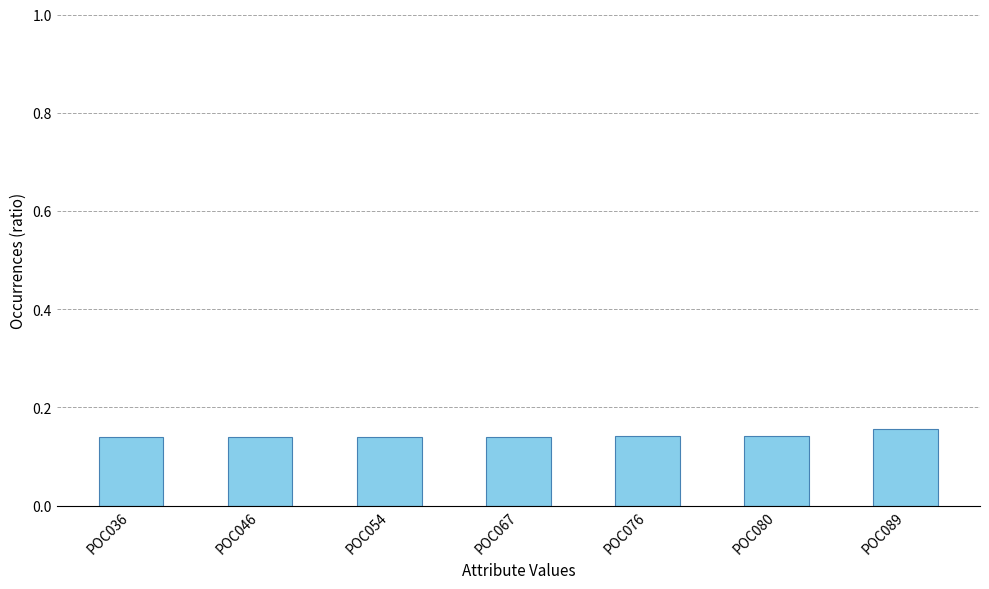

Count the values in the range 0 to 1.

7